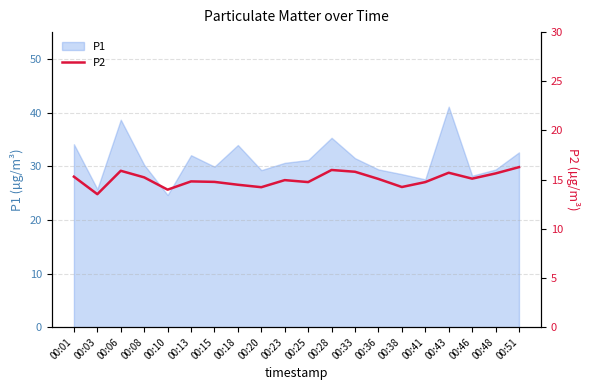

True or false: there are more than 2 points higher than both neighbors.

True